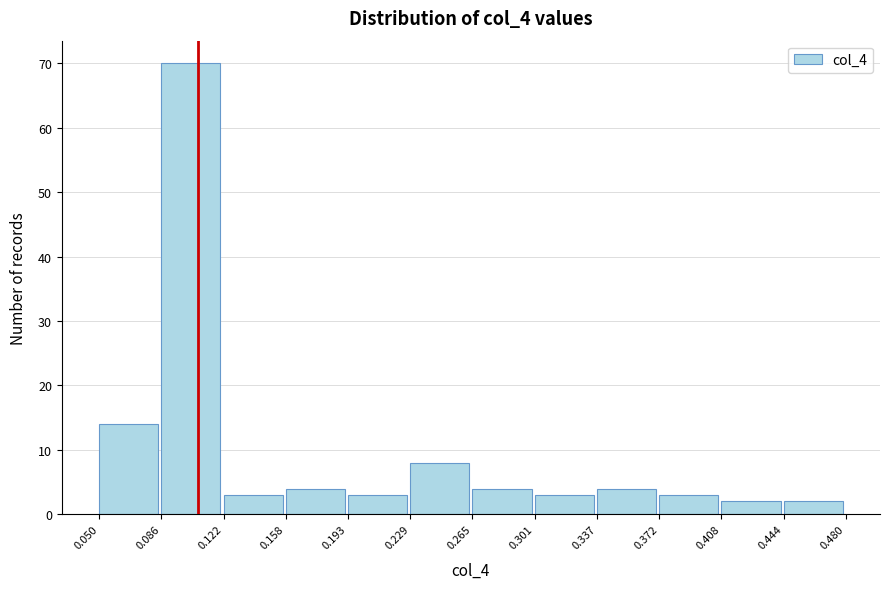

Reading left to right, transcribe this chart: for each bar, give the range it covers on the x-axis and its height. The values are not printed on the chart, so give them approximately, as read against the axis.

0.050 to 0.086: 14
0.086 to 0.122: 70
0.122 to 0.158: 3
0.158 to 0.193: 4
0.193 to 0.229: 3
0.229 to 0.265: 8
0.265 to 0.301: 4
0.301 to 0.337: 3
0.337 to 0.372: 4
0.372 to 0.408: 3
0.408 to 0.444: 2
0.444 to 0.480: 2